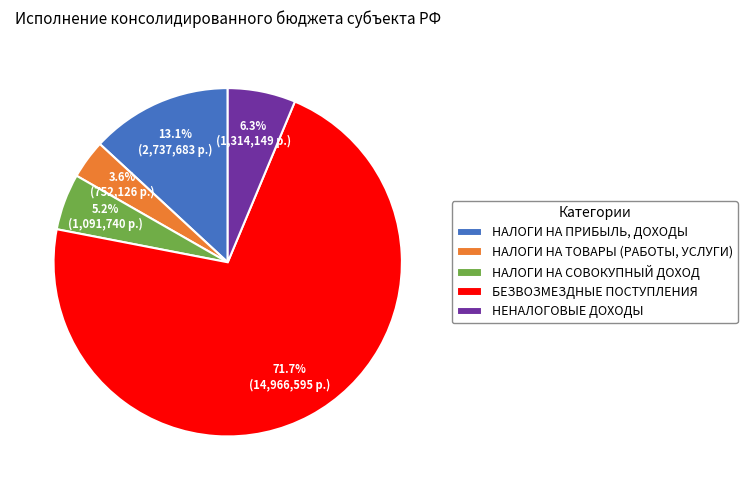

Count the number of slices in the pie.

5